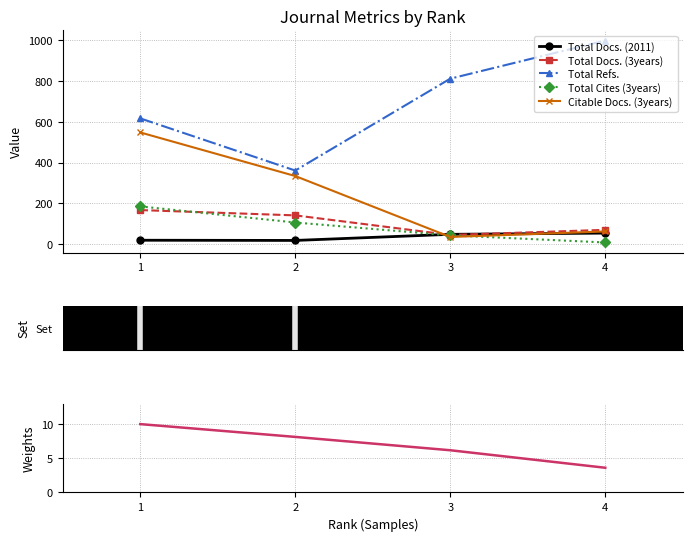

Is it true that Total Cites (3years) equals 43.0 at 3?

True